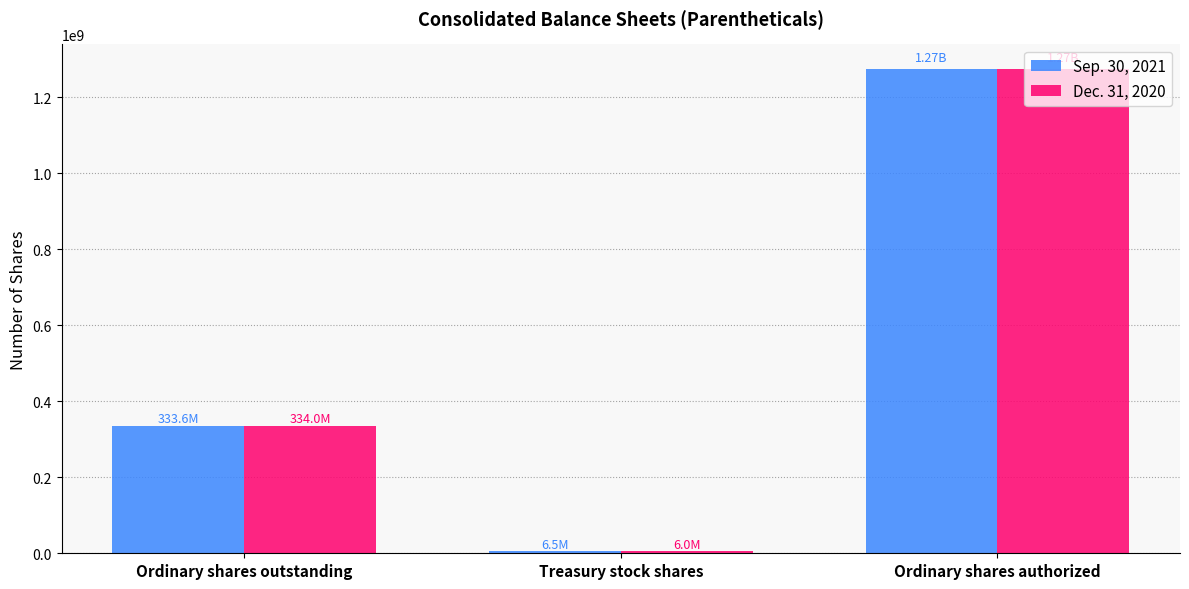

What position from the left is Ordinary shares outstanding?

1